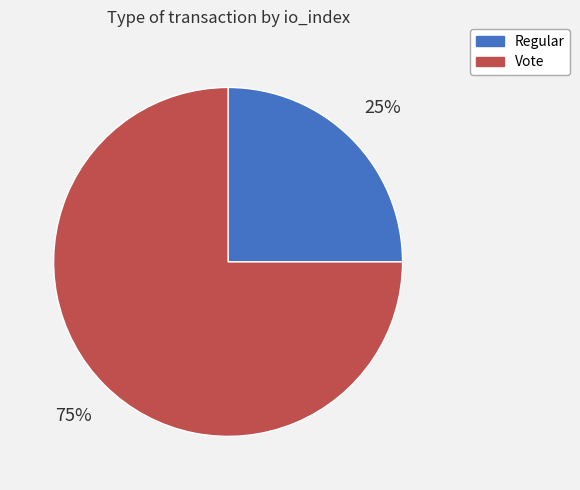

Rank the categories by value from highest to lowest.

Vote, Regular